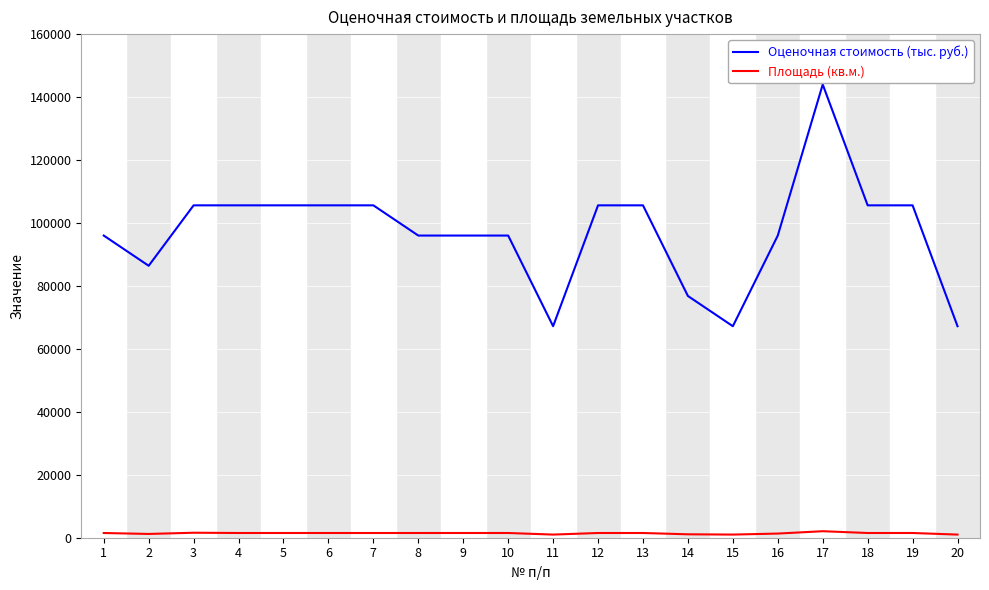

What is the sum of all Оценочная стоимость (тыс. руб.) values?

1939200